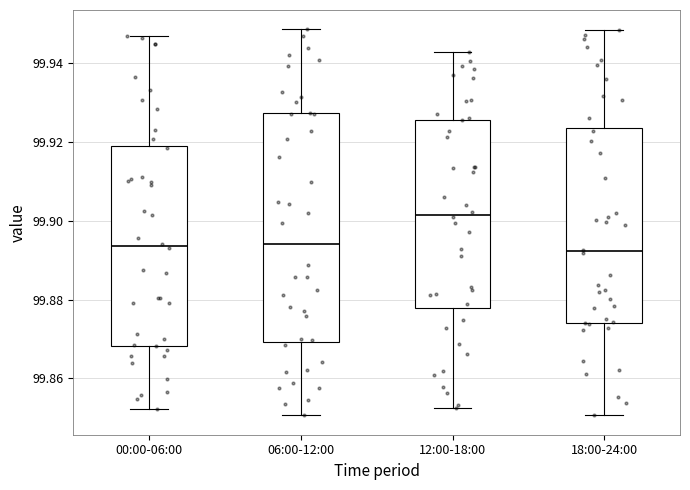

Where does the median line of the box for 18:00-24:00 sit on the y-axis? The values are not printed on the chart, so give them approximately, as read against the axis.

99.892